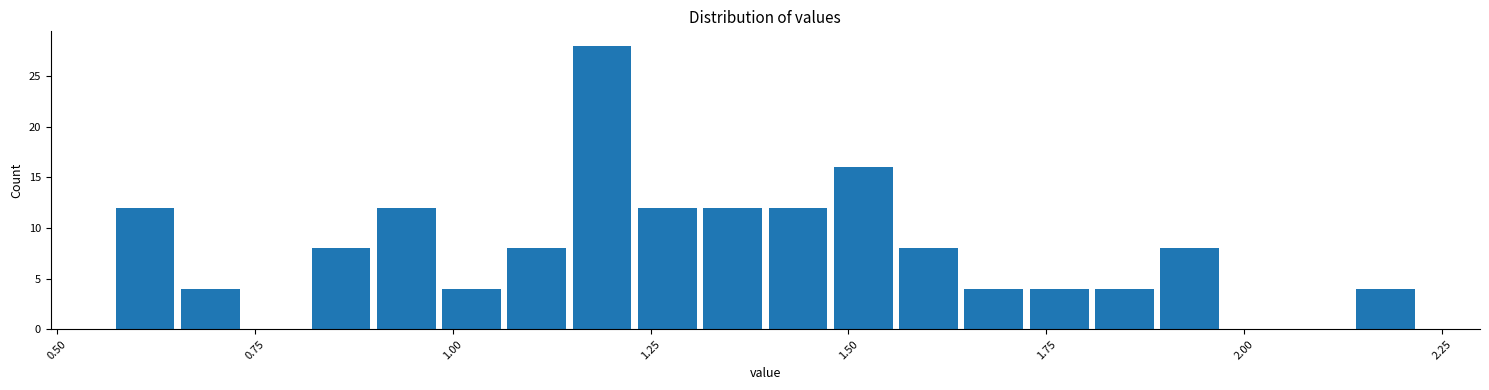

Read against the x-axis, roughly where is the centre of the tallest bar?

1.20